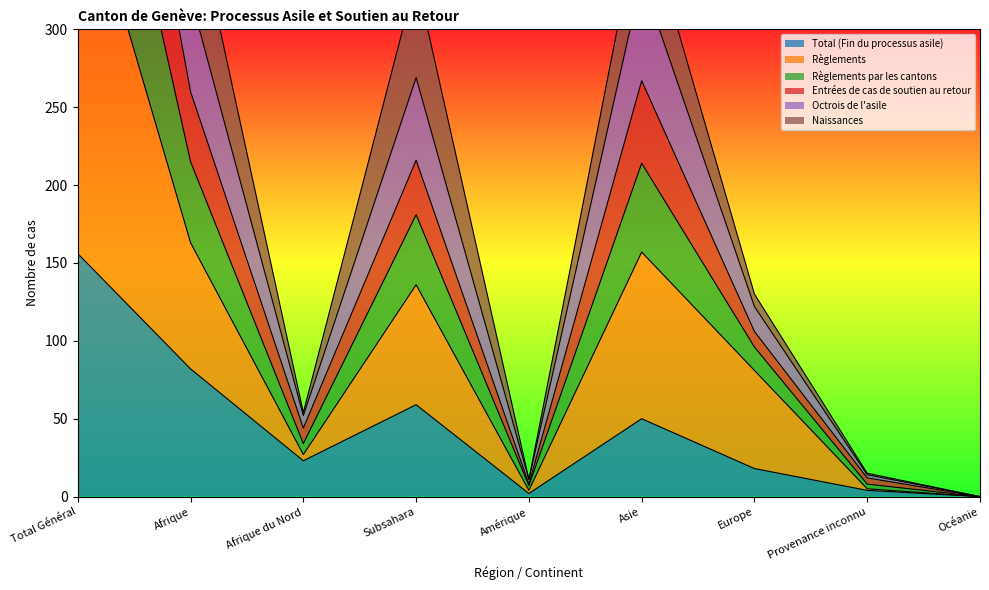

What is the difference between the second highest and minimum values in the Total (Fin du processus asile) series?

82